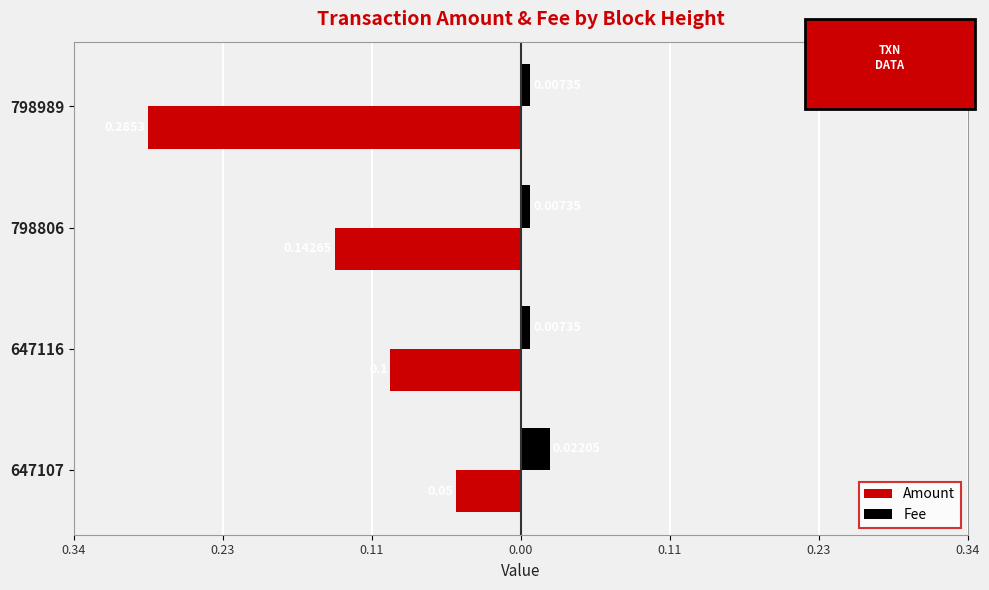

What are all the series names shown in the legend?

Amount, Fee